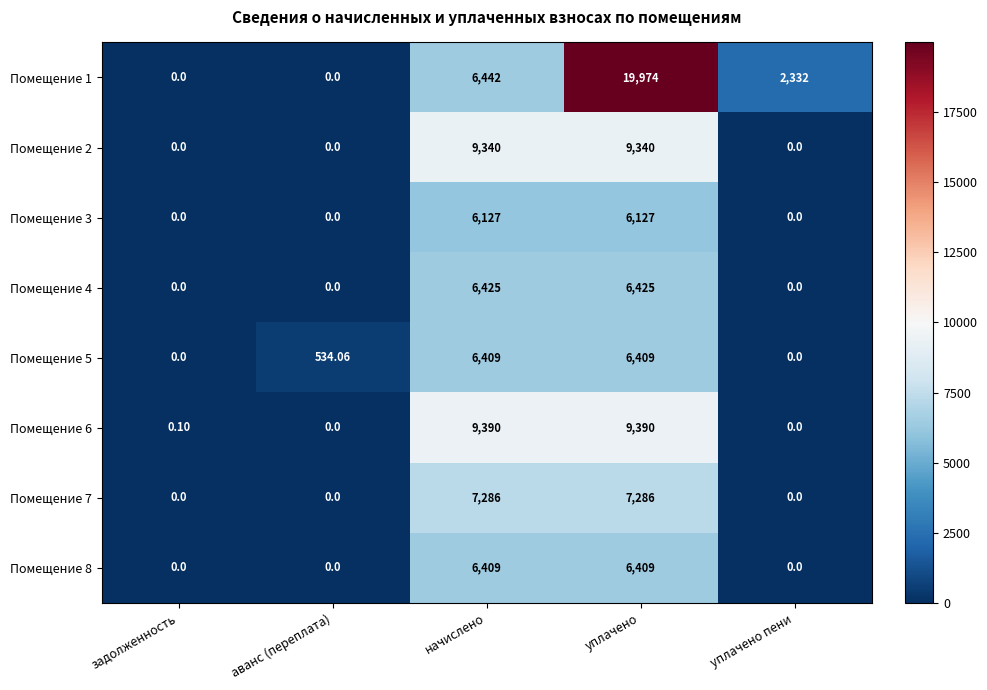

At which label is Помещение 5 closest to 3204?

аванс (переплата)